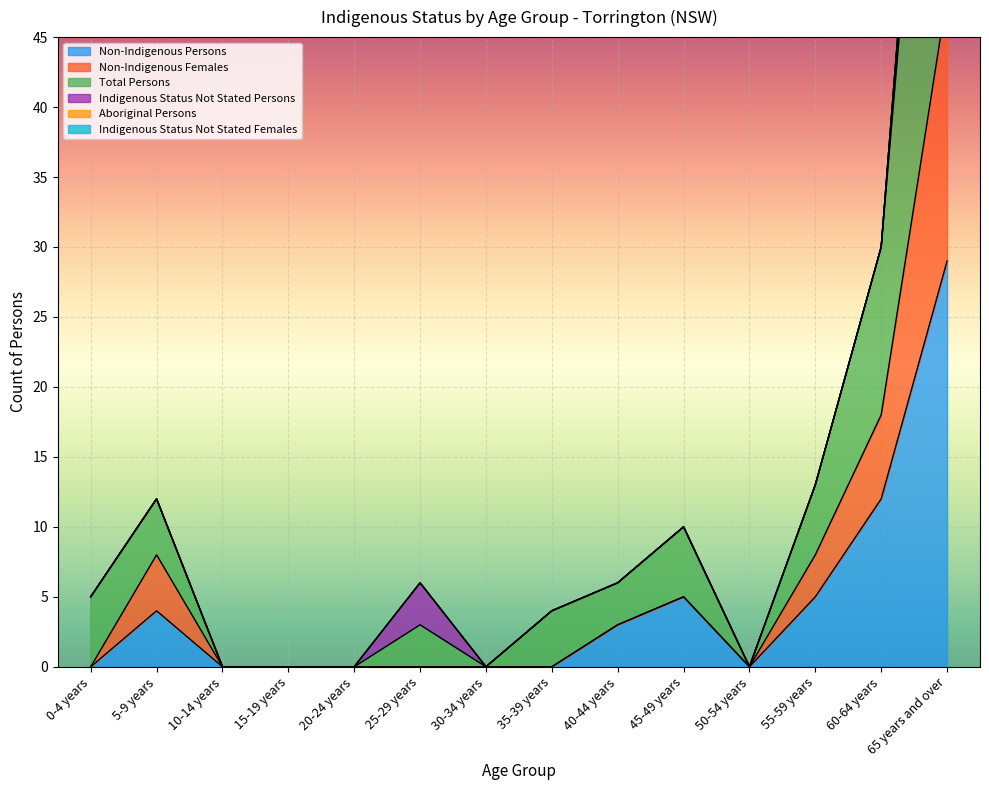

Which category has the lowest value in the Non-Indigenous Females series?

0-4 years